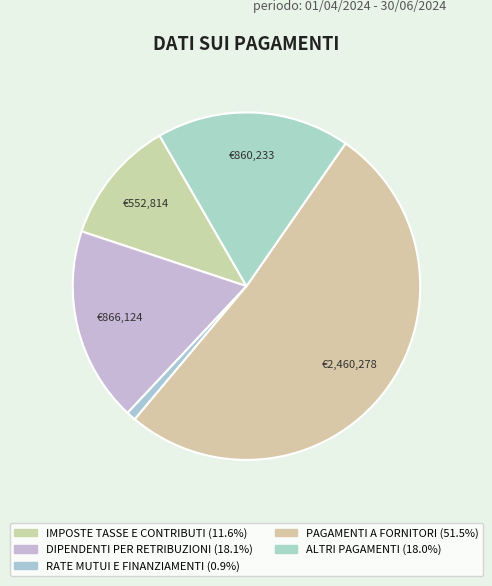

Which slice is the smallest?

RATE MUTUI E FINANZIAMENTI